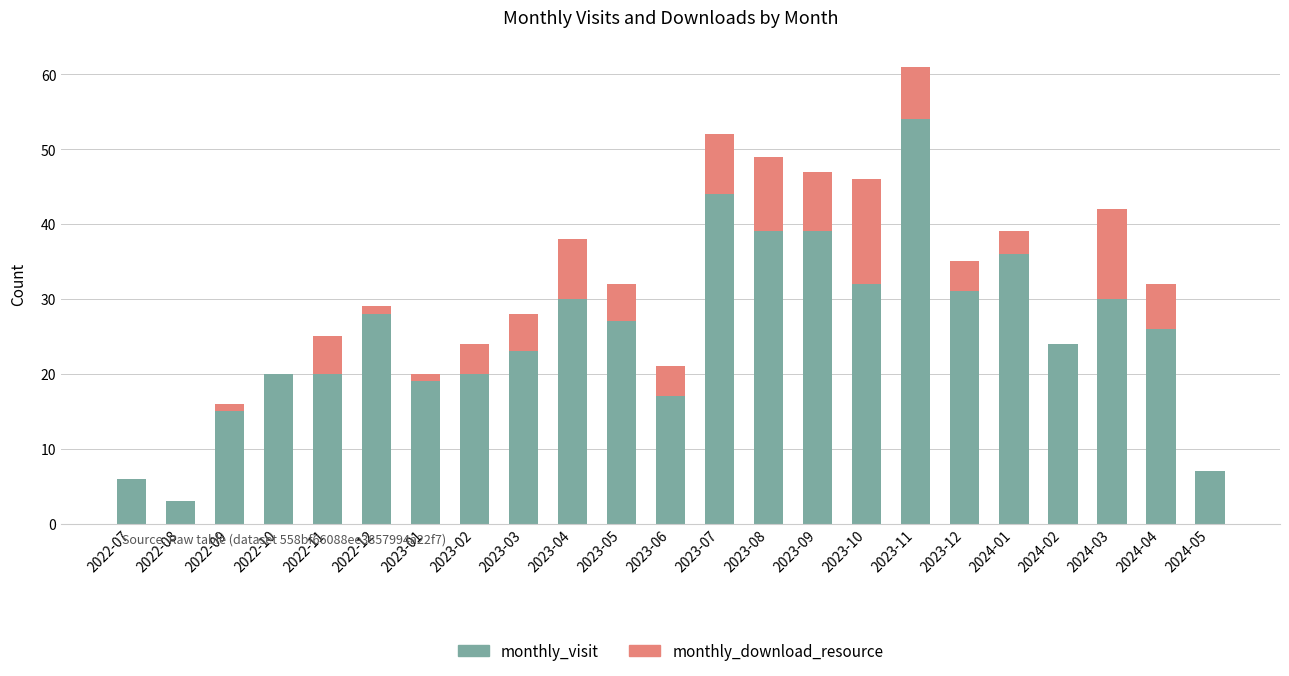

Is it true that monthly_visit equals 13 at 2023-11?

False